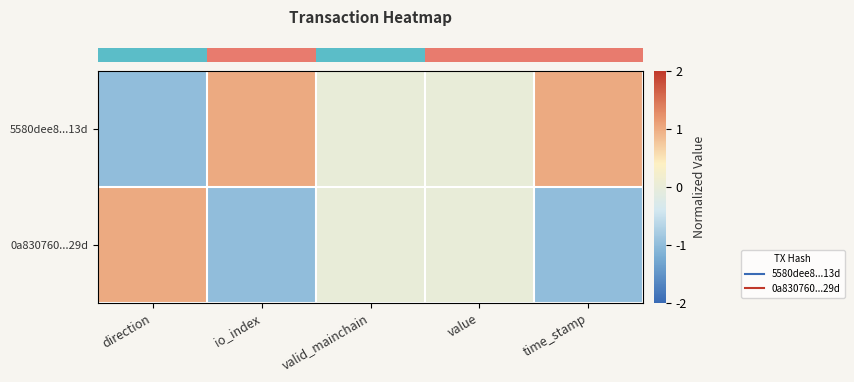

List the series in order of their overall mean, highest first.

row_0, row_1